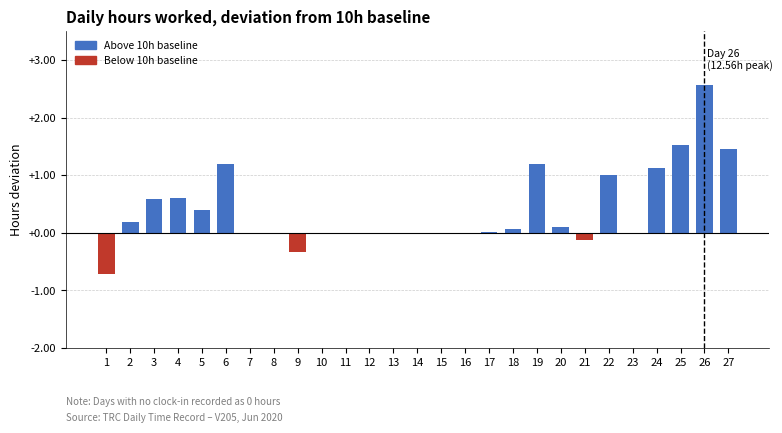

What is the maximum value shown in the chart?

2.6